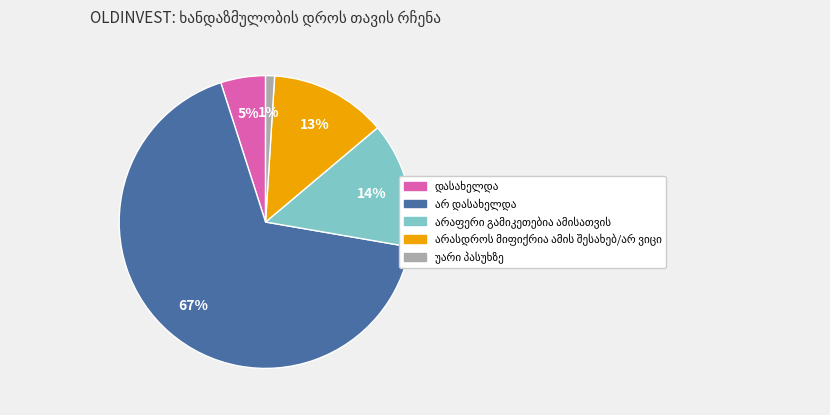

To the nearest percent, what is the difference between the largest and smallest slice percentages?

66%